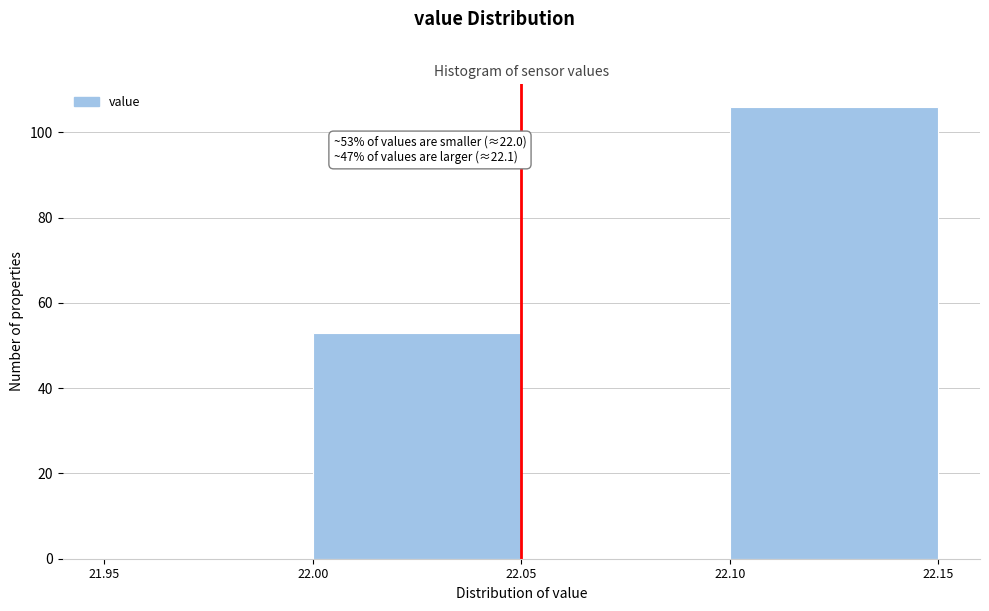

Which range on the x-axis has the tallest bar?

22.10 to 22.15